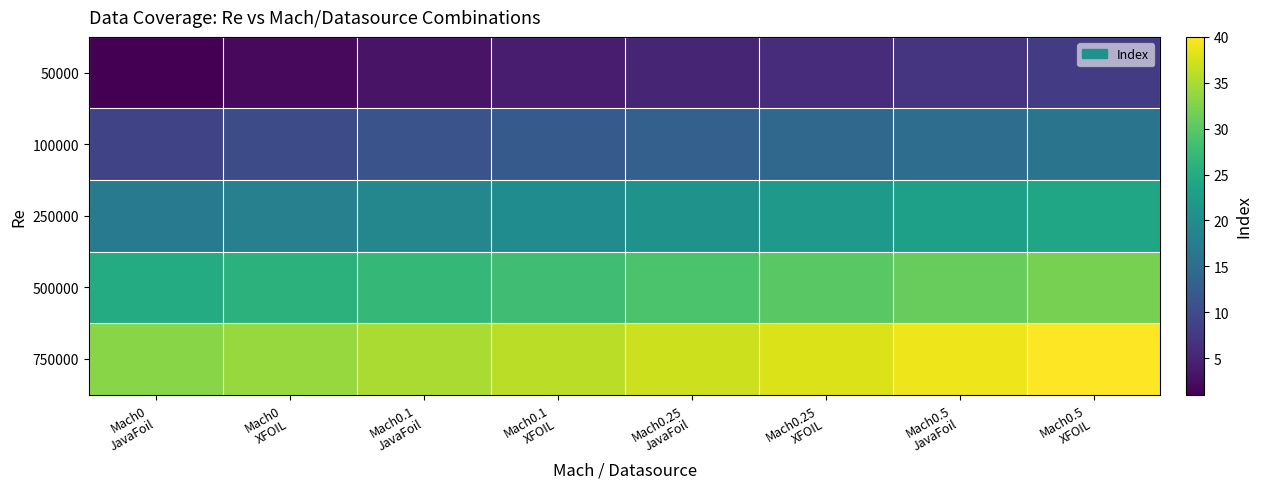

Rank the series at Mach0.1 XFOIL from highest to lowest value.

750000, 500000, 250000, 100000, 50000